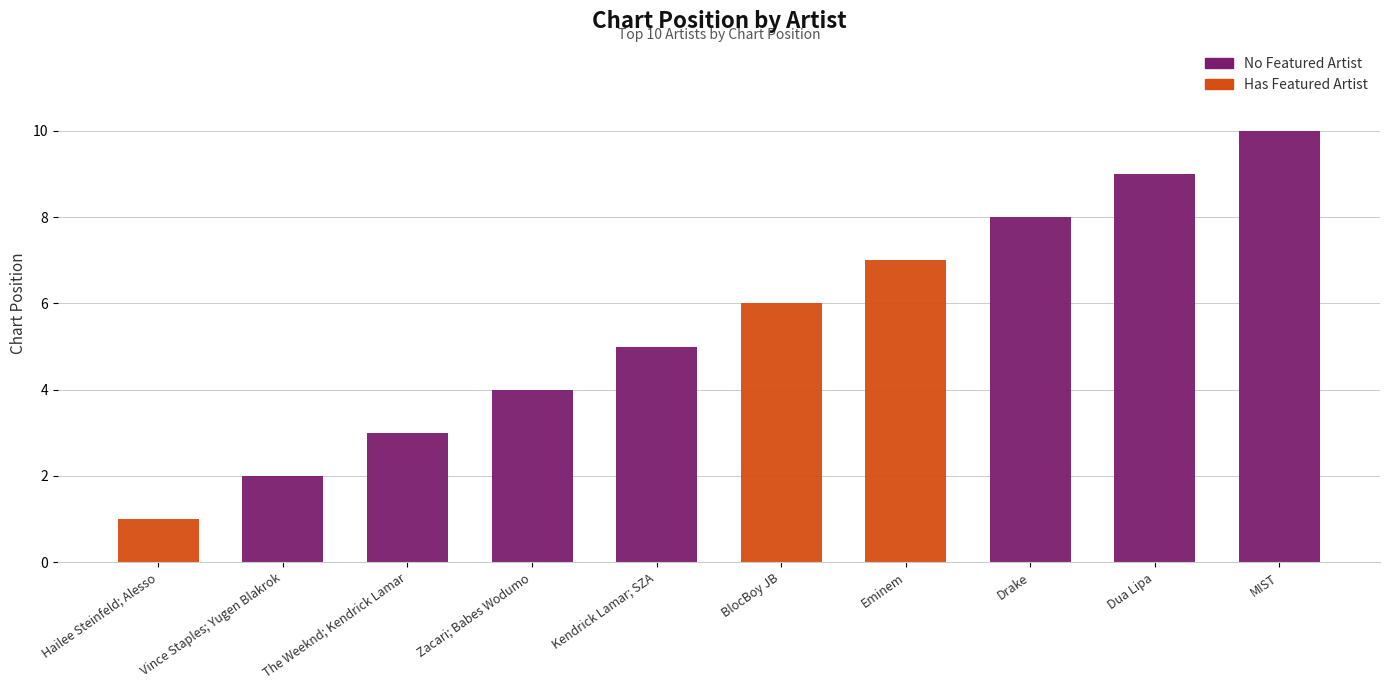

How many values in the No Featured Artist series are below 4?

5